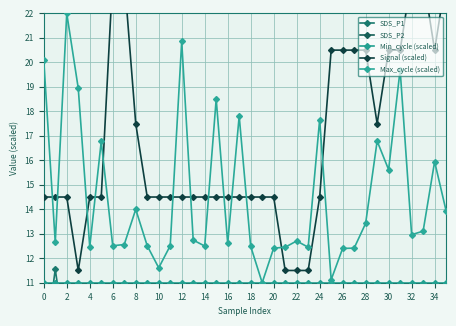

What is the label of the 34th point from the right?

2